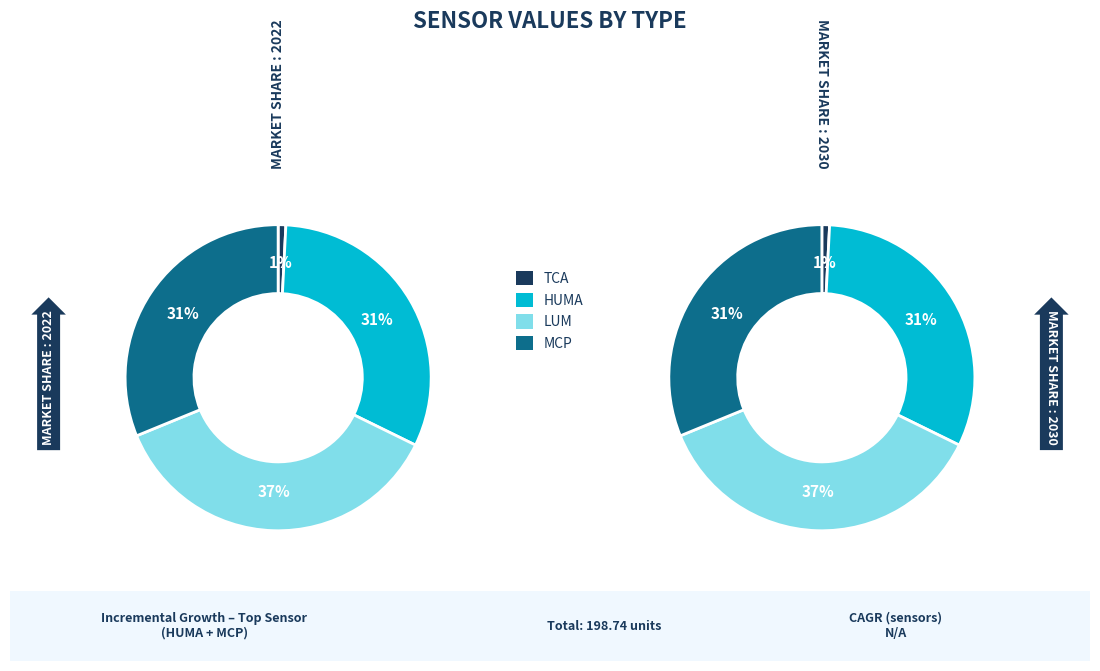

Which category has the smallest portion of the pie?

TCA